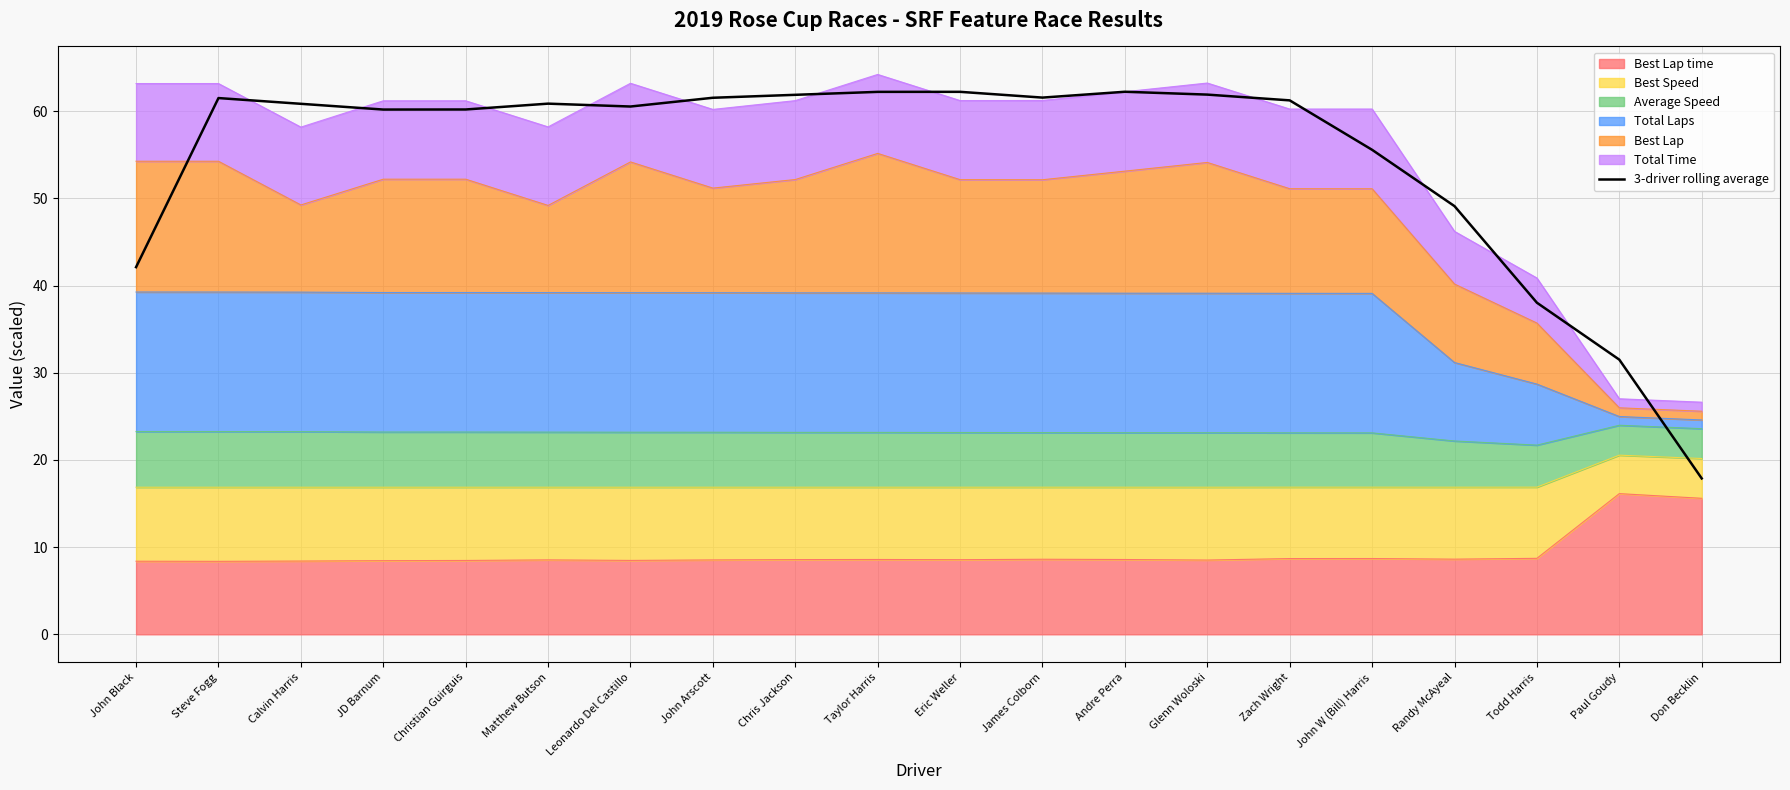

What is the greatest value displayed?

62.2